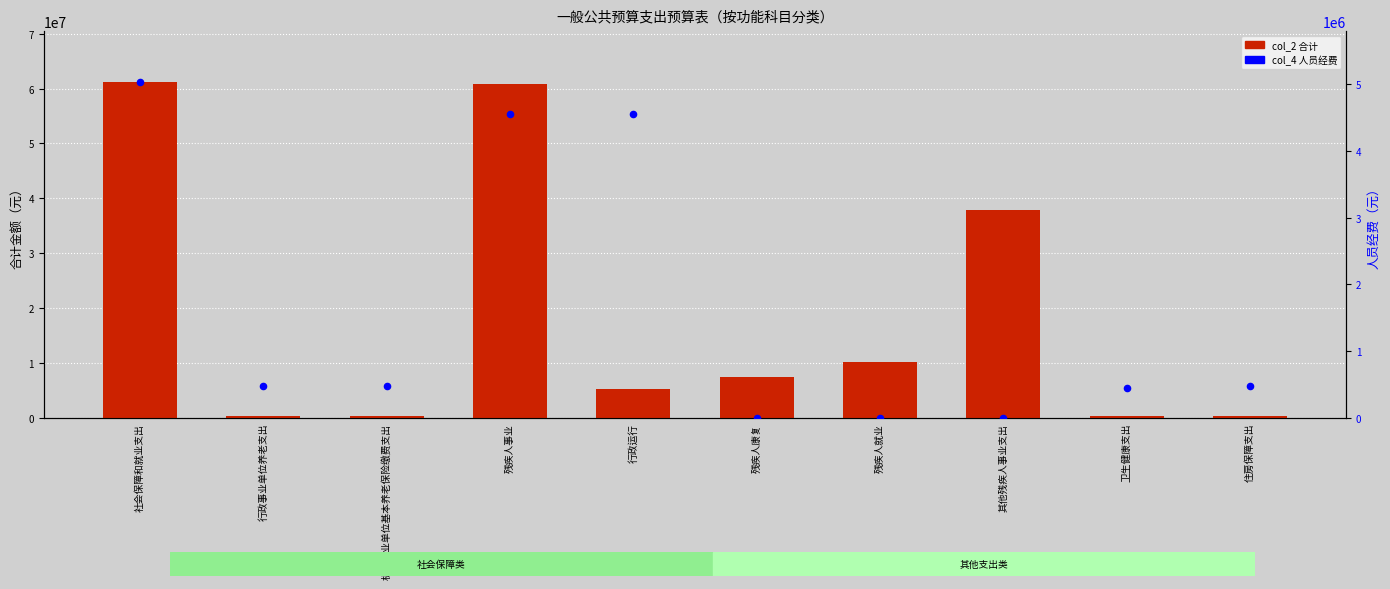

Which series has the largest total across all categories?

col_2 (合计)